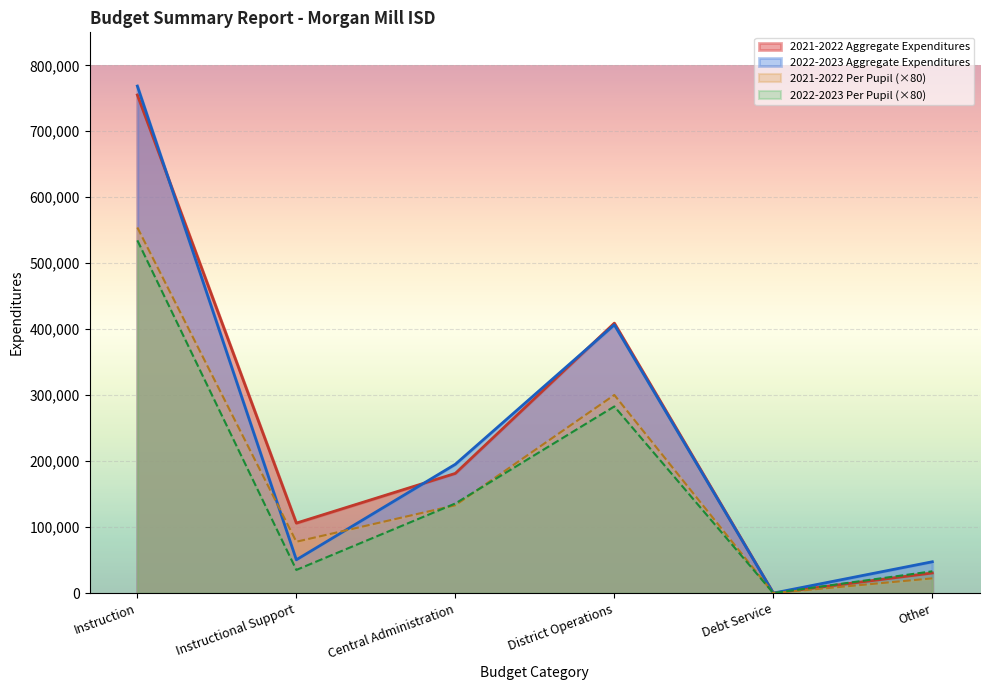

Is the value of 2022-2023 Per Pupil (×80) at Instruction greater than the value of 2022-2023 Aggregate Expenditures at Instruction?

No